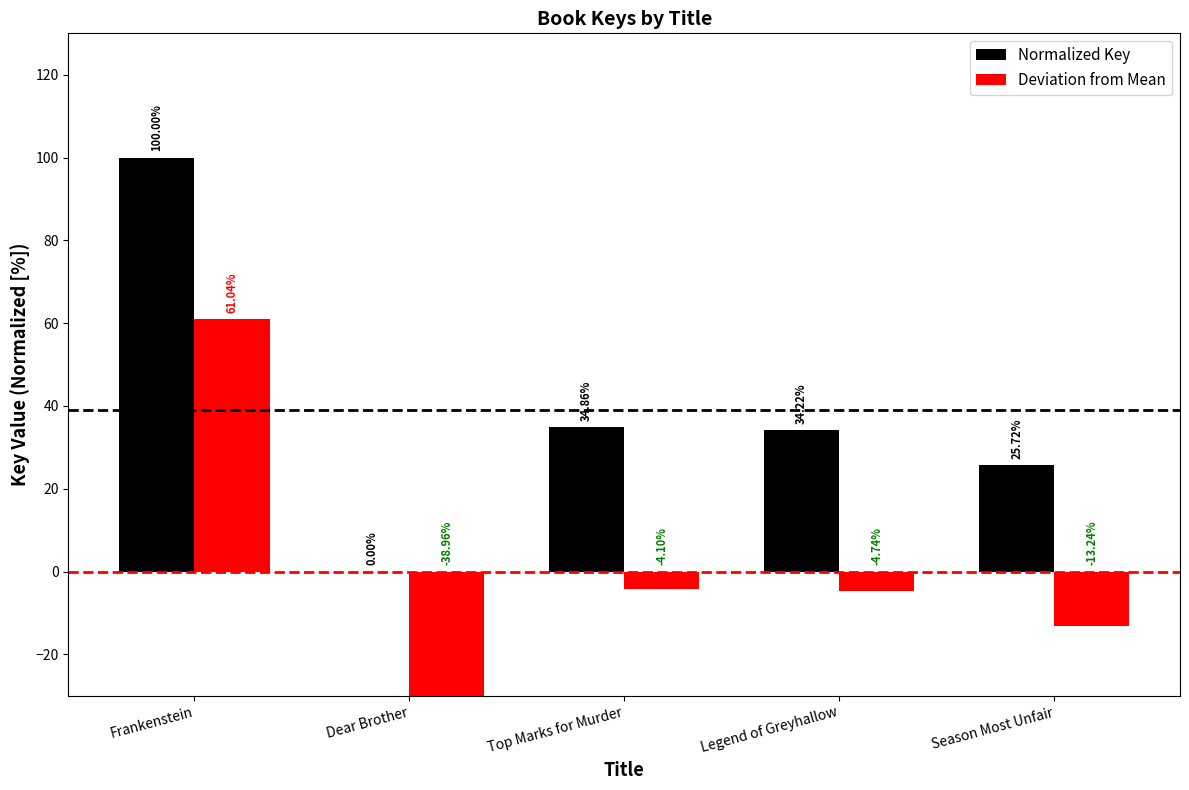

What is the value of the Deviation from Mean bar at the 5th from the left?

-13.2